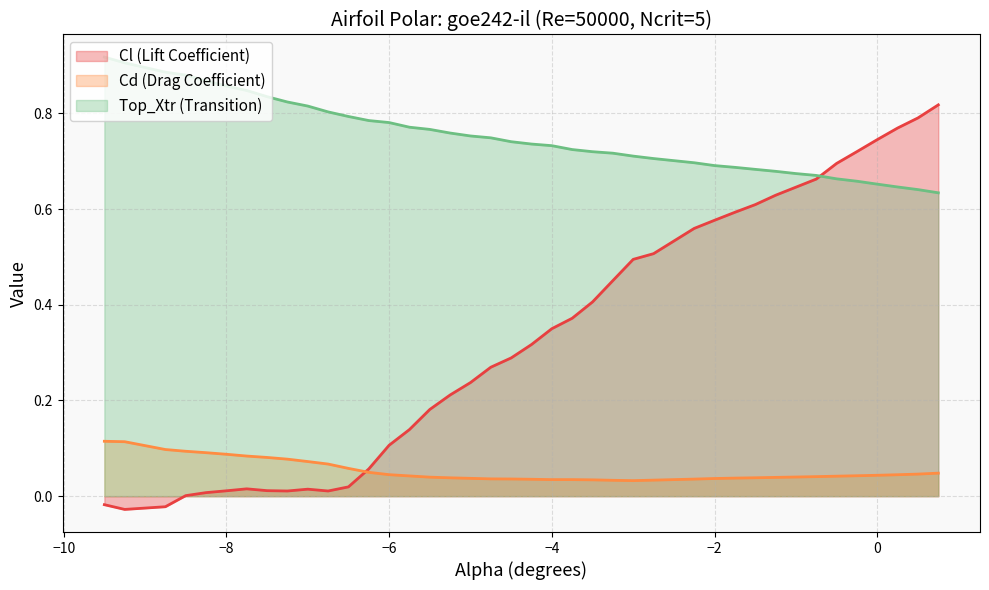

Rank the series by their average value, from lowest to highest.

Cd (Drag Coefficient), Cl (Lift Coefficient), Top_Xtr (Transition)